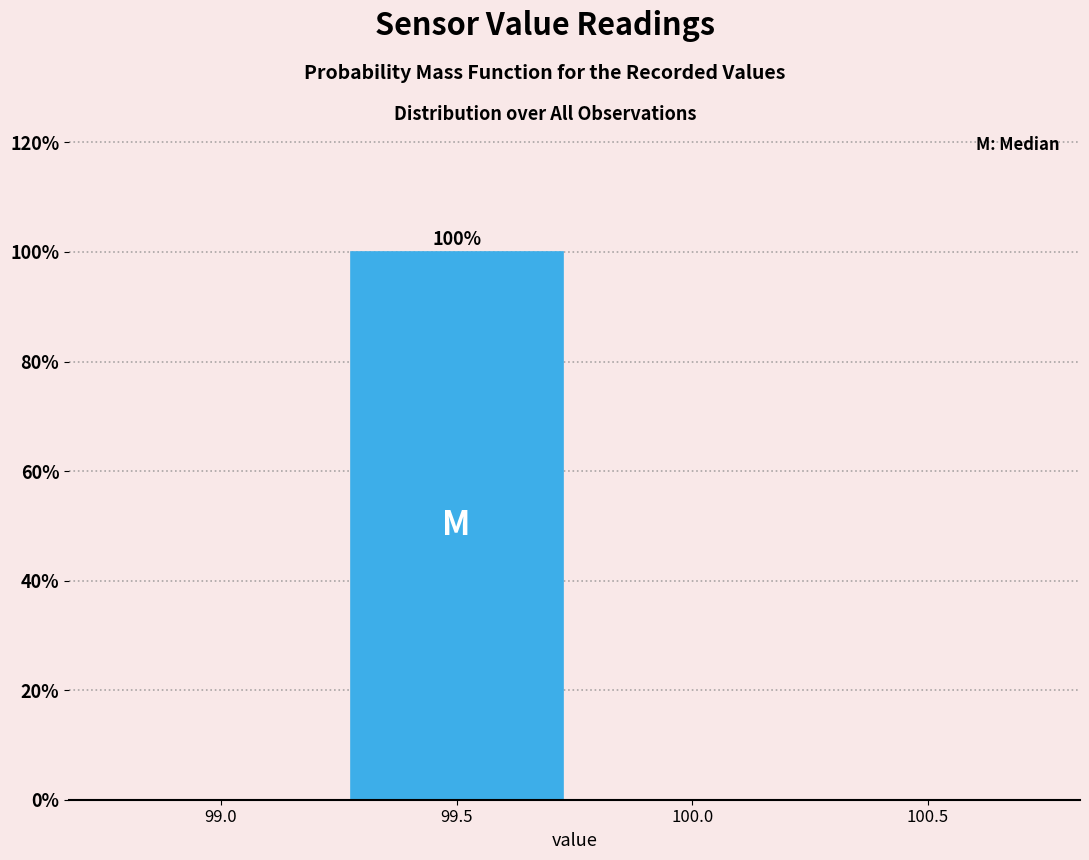

Reading left to right, list all the values displayed in this chart.

99.0=0	99.5=100	100.0=0	100.5=0